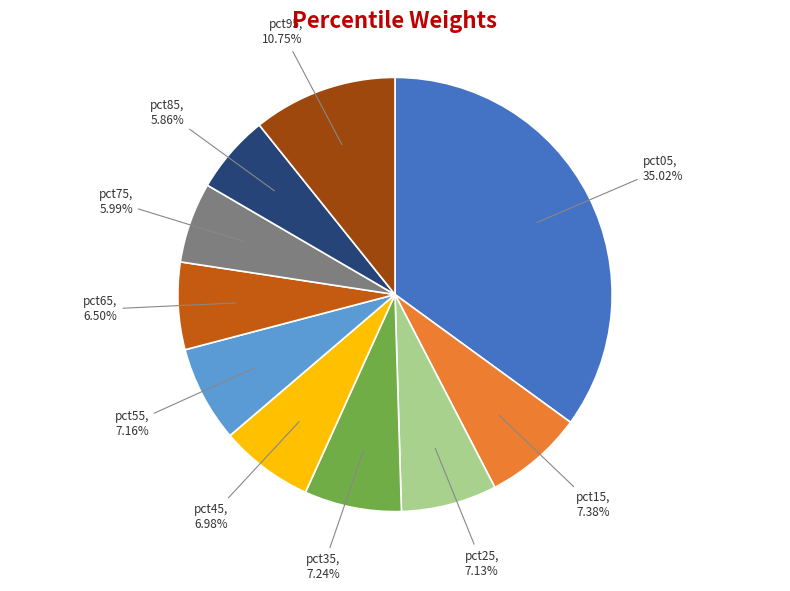

Combined, what portion of the pie is pct55 and pct85?

13.0%